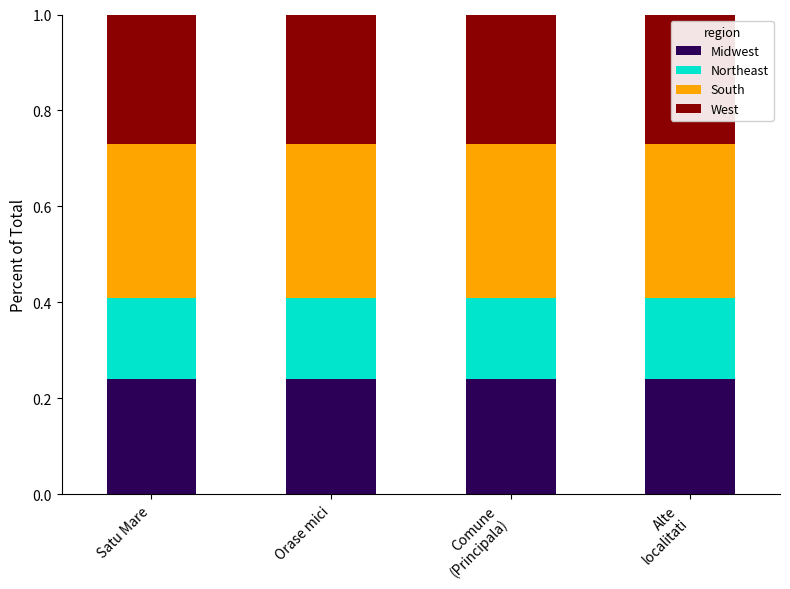

What are all the series names shown in the legend?

Midwest, Northeast, South, West